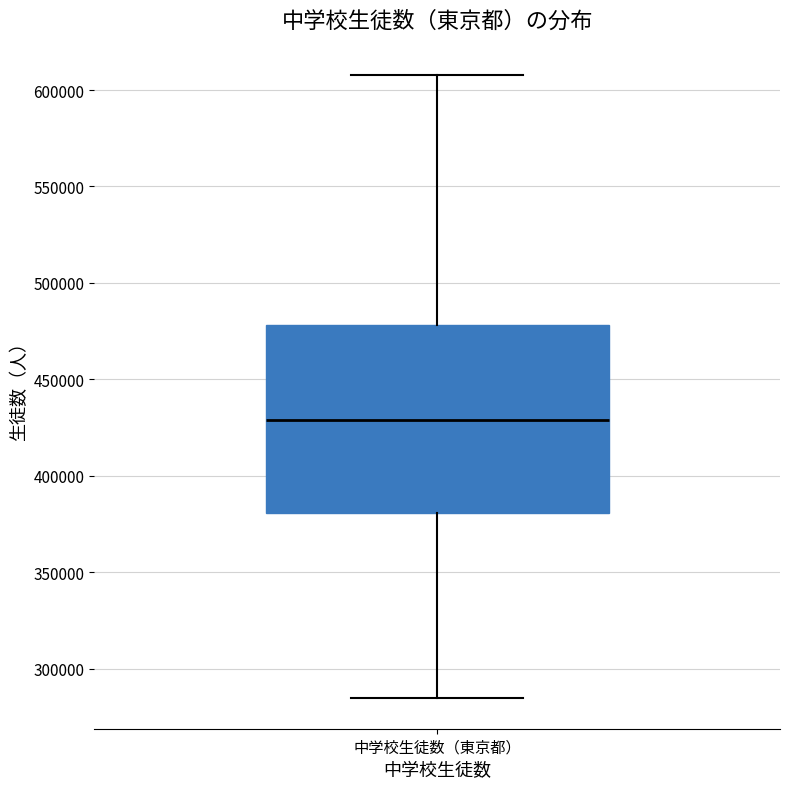

Transcribe this box plot: give where the median line is, the range the box spans, and where the two whiskers end, as read against the y-axis. The values are not printed on the chart, so give them approximately, as read against the axis.

median 430000, box 380000 to 480000, whiskers 285000 to 610000